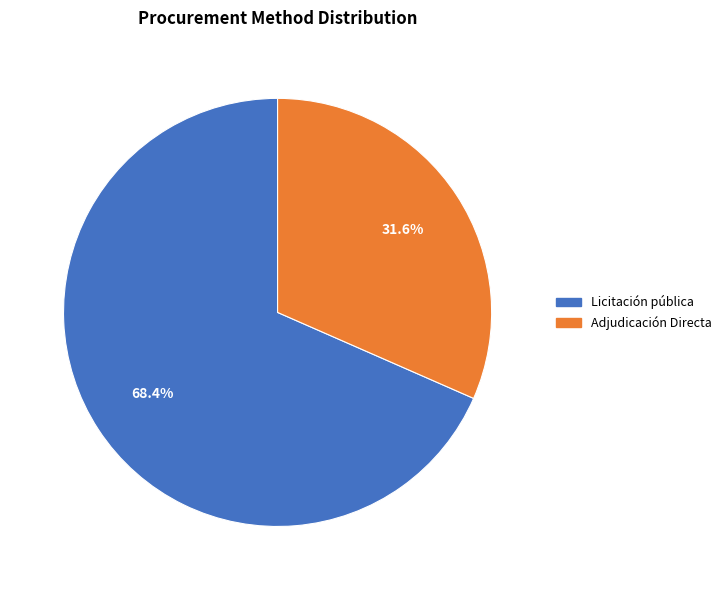

How many slices are in this pie chart?

2